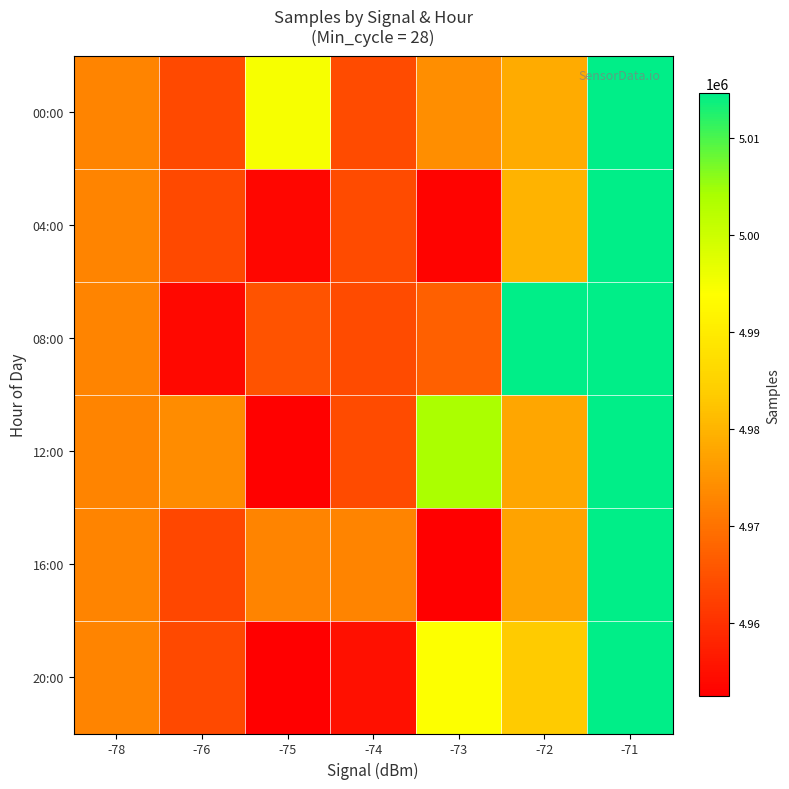

Reading left to right, extract all data points from this chart.

00:00: -78=4972883.0	-76=4963863.0	-75=4994820.0	-74=4963917.5	-73=4974196.3	-72=4978577.5	-71=5014536.0
04:00: -78=4972883.0	-76=4963863.0	-75=4953649.0	-74=4963917.5	-73=4953186.0	-72=4979832.3	-71=5014536.0
08:00: -78=4972883.0	-76=4953890.0	-75=4965358.8	-74=4963917.5	-73=4967242.0	-72=5014607.0	-71=5014536.0
12:00: -78=4972883.0	-76=4974073.0	-75=4952969.0	-74=4963917.5	-73=5003980.5	-72=4977874.8	-71=5014536.0
16:00: -78=4972883.0	-76=4963626.0	-75=4972839.0	-74=4972764.0	-73=4952576.0	-72=4977421.5	-71=5014536.0
20:00: -78=4972883.0	-76=4963863.0	-75=4952517.0	-74=4955071.0	-73=4993997.0	-72=4983493.5	-71=5014536.0